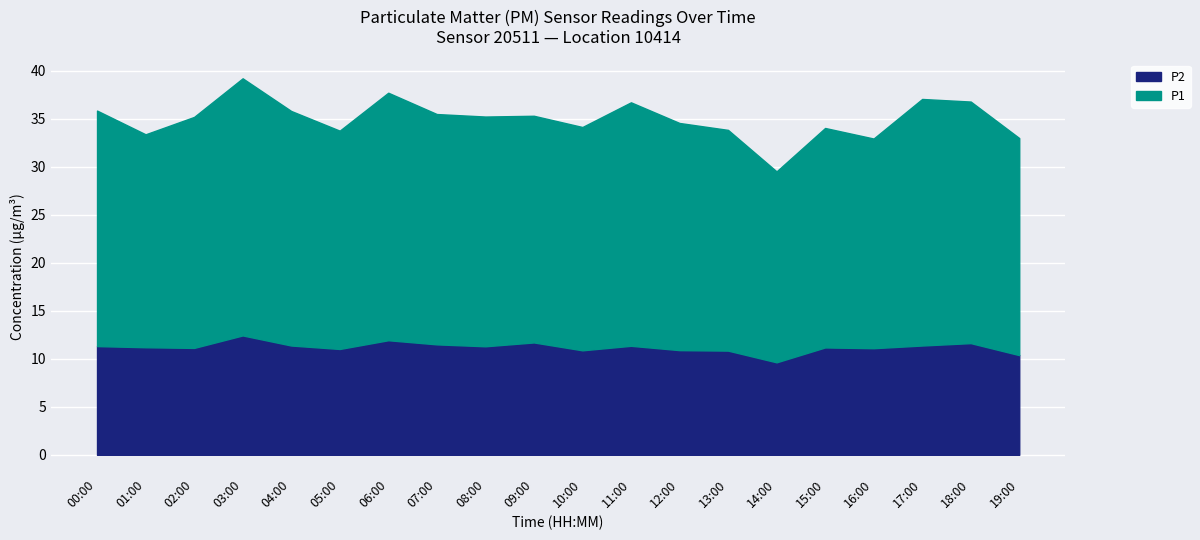

What position from the left is 05:00?

6